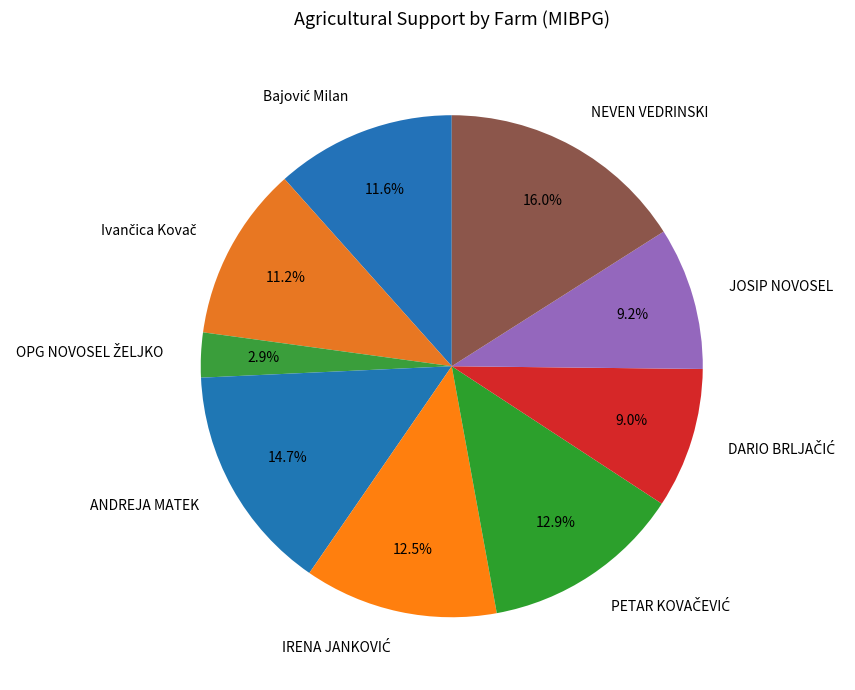

What is the largest slice in the pie chart?

NEVEN VEDRINSKI